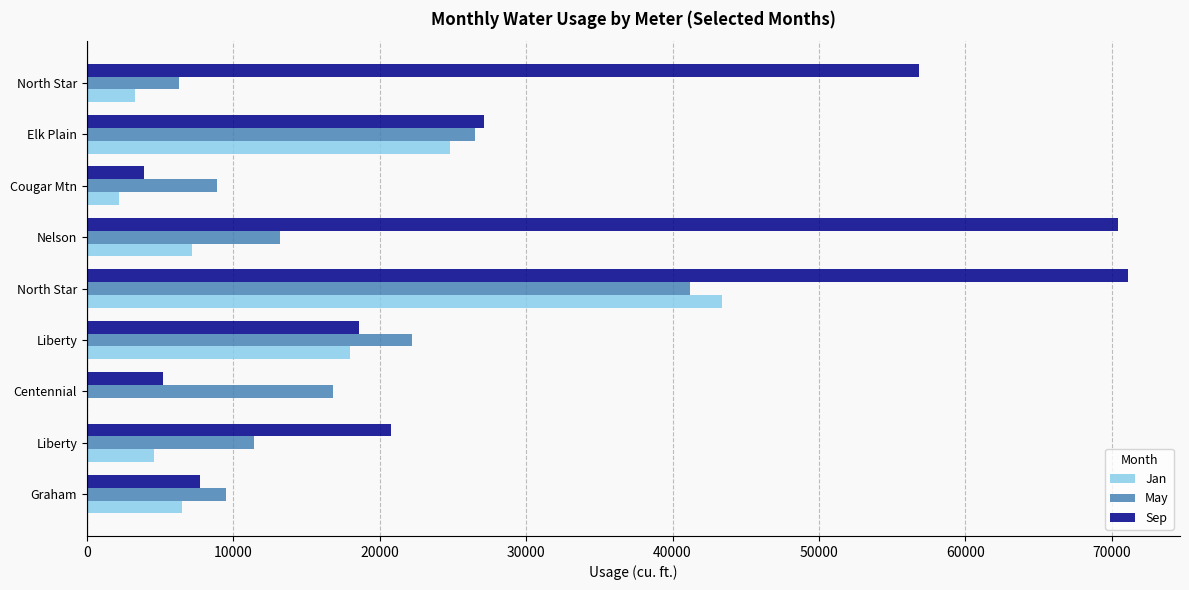

How many data points does each series have?

9